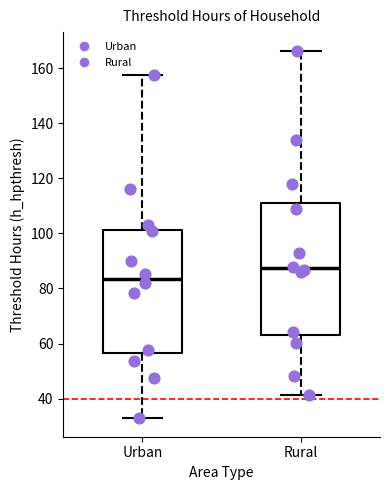

Which box has the lowest median line?

Urban